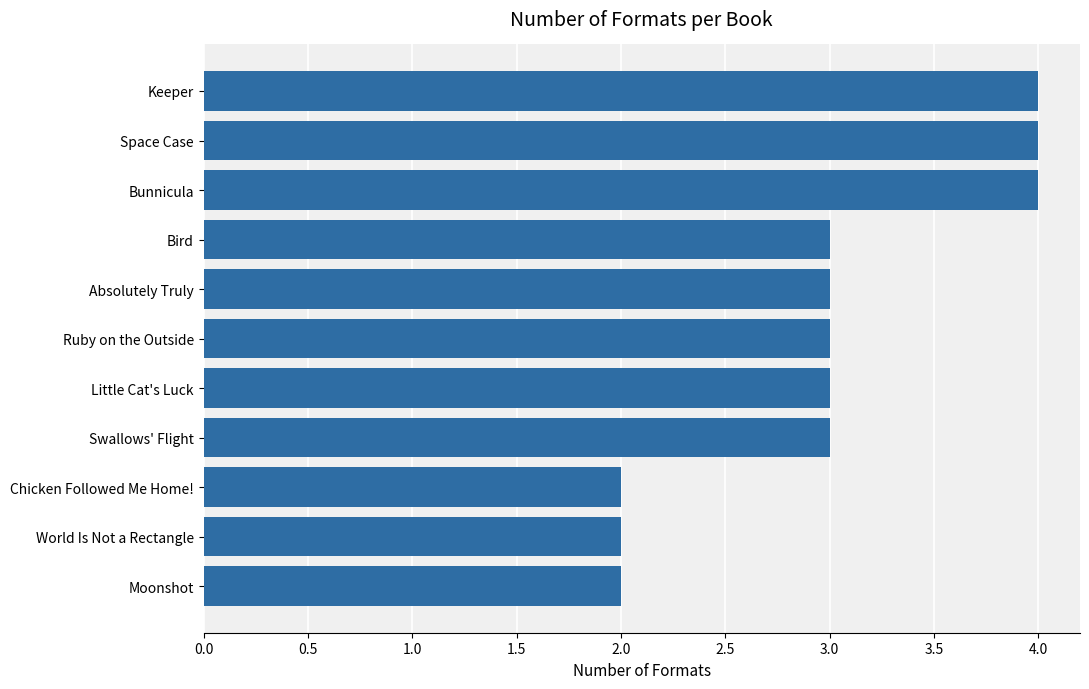

Is it true that the value at Swallows' Flight is 1?

False